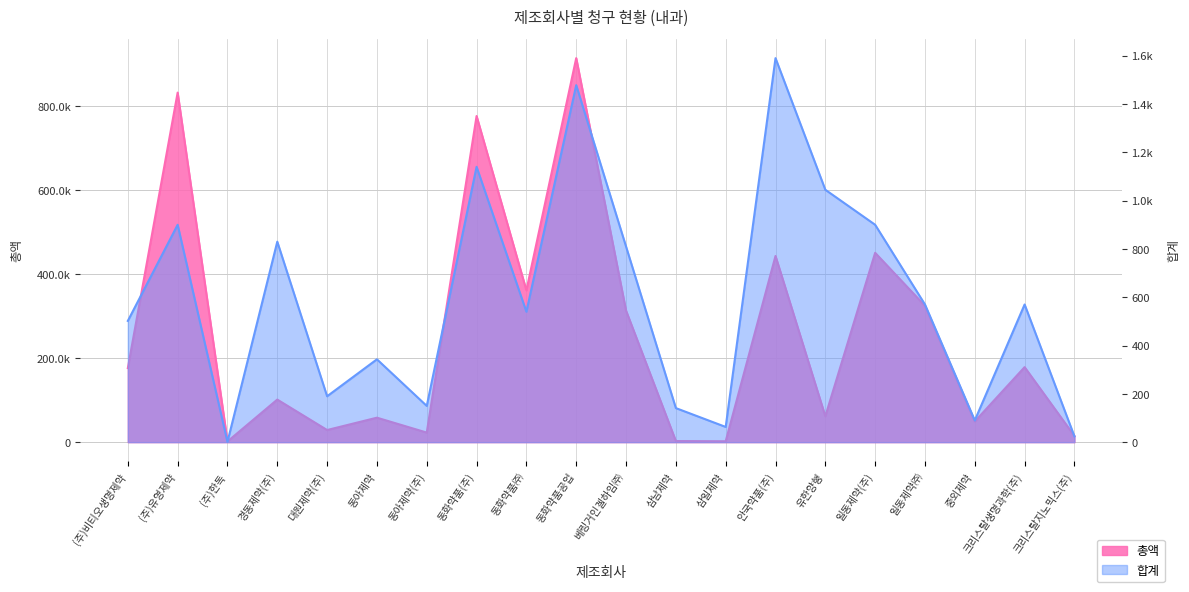

True or false: 총액 has a value of 777180 at 동화약품(주).

True